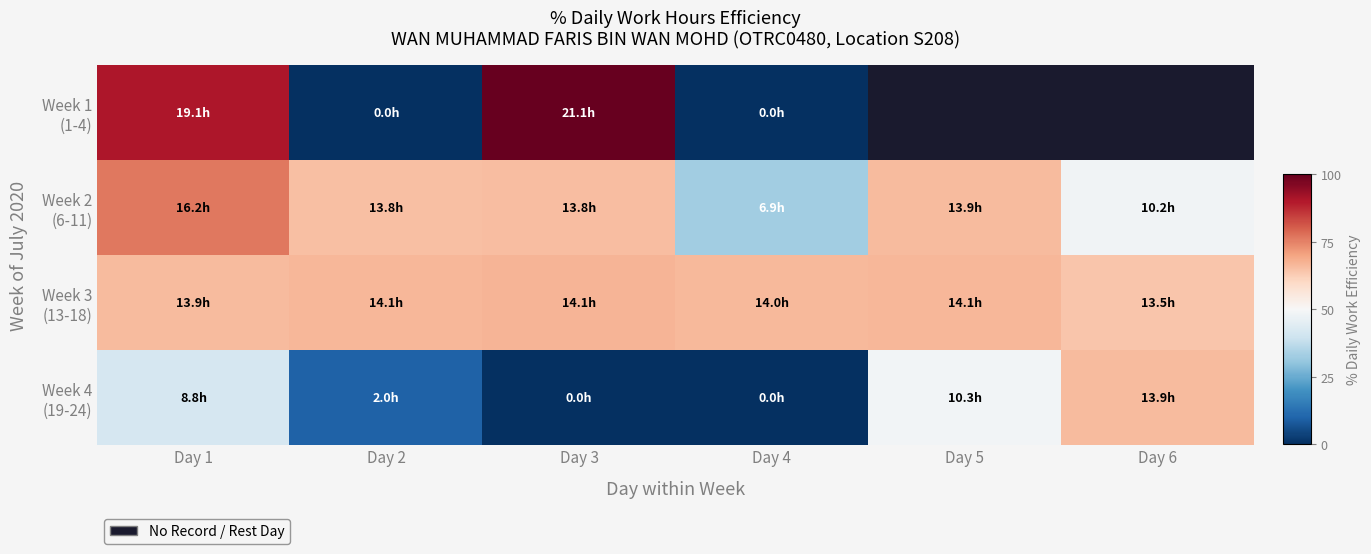

What is the sum of all Week 3 (13-18) values?

395.7